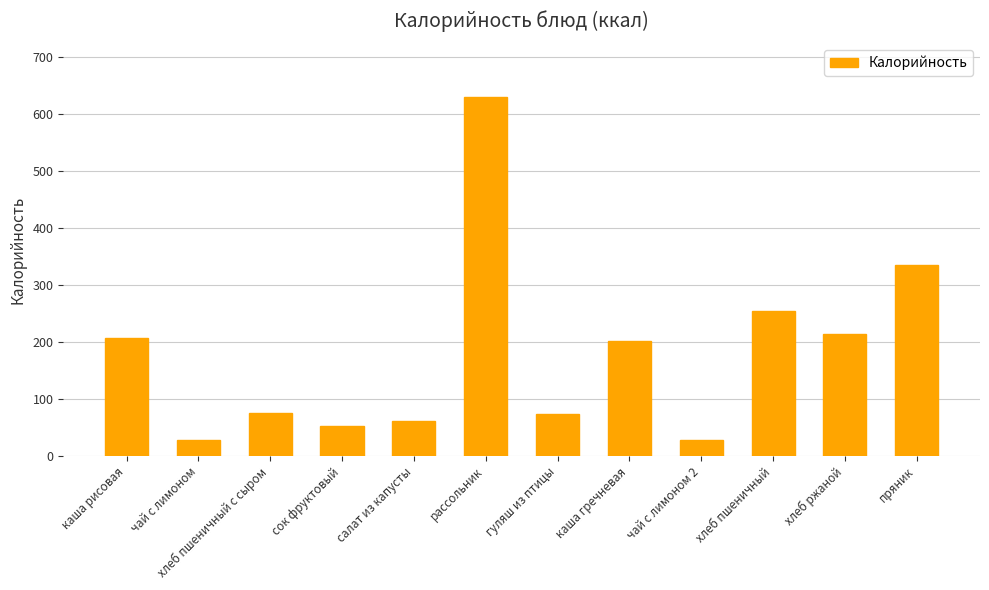

Does the chart contain any negative values?

No